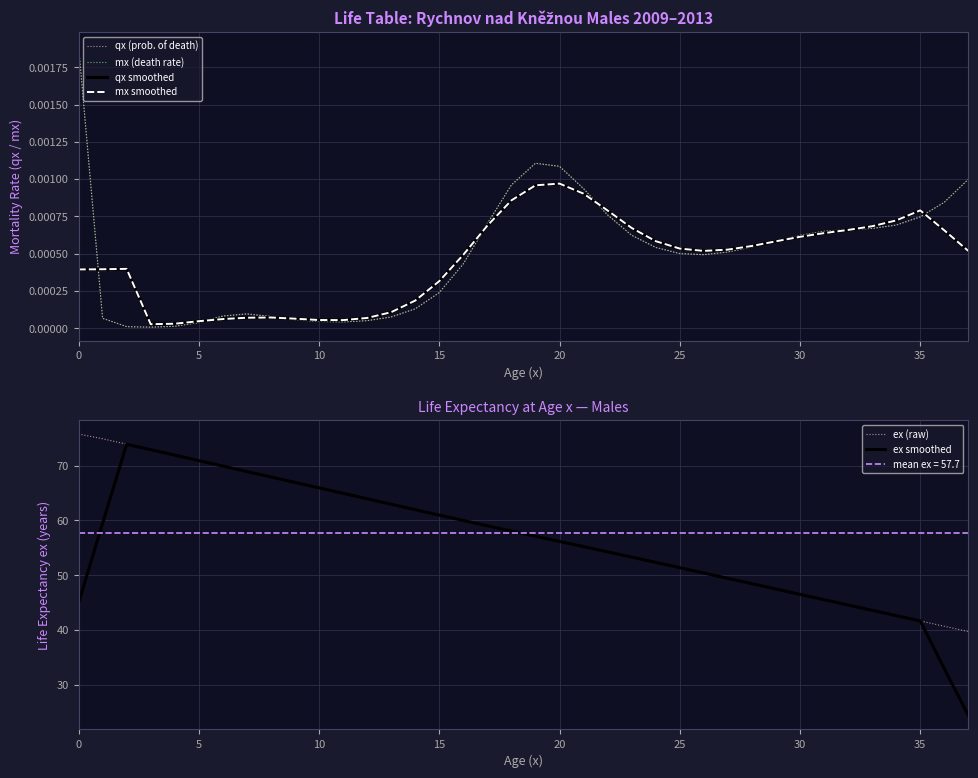

What is the highest value of the ex smoothed series?

73.9